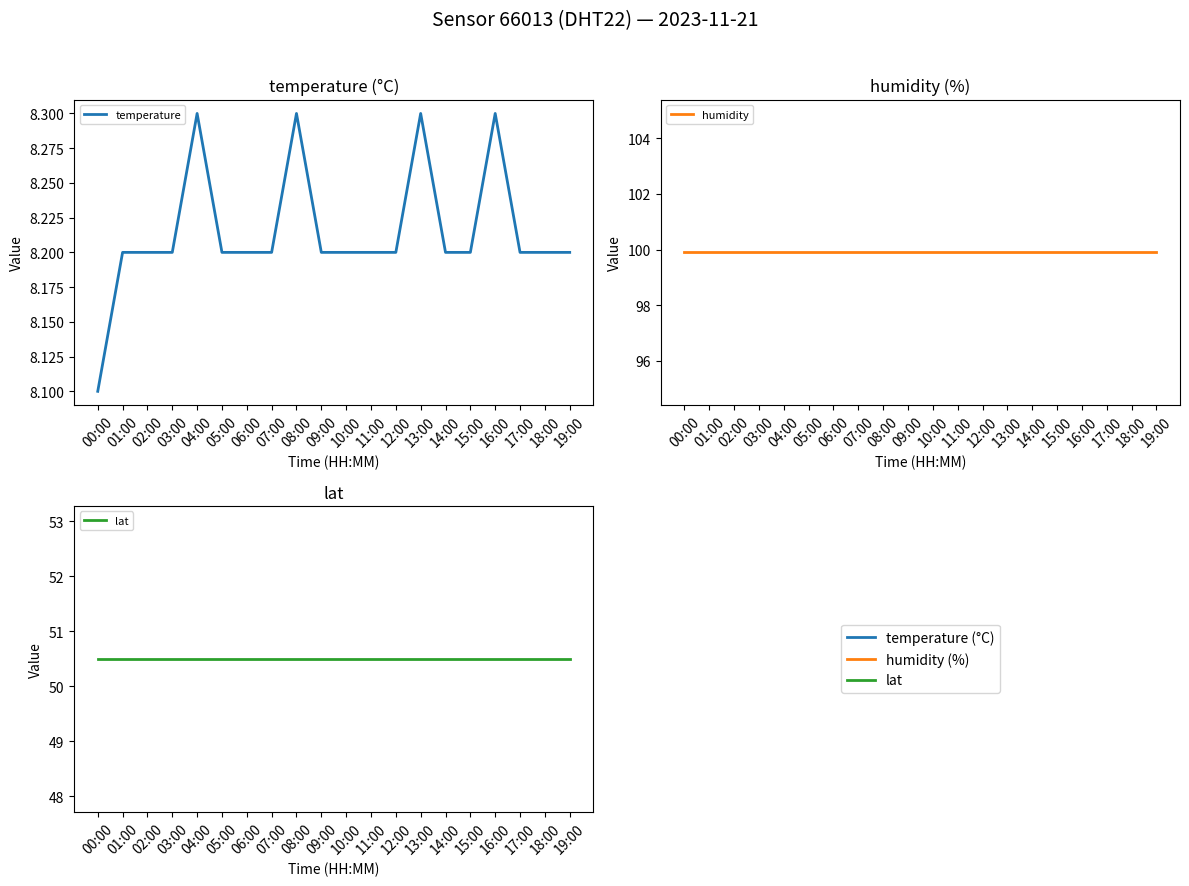

What is the value of the lat point at the 4th from the left?

50.5